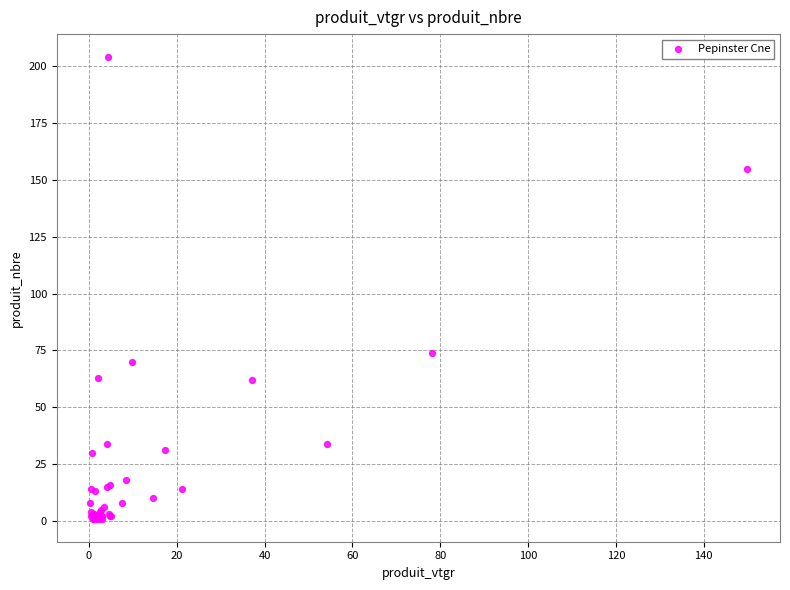

What Y value in the scatter plot is closest to 102?

74